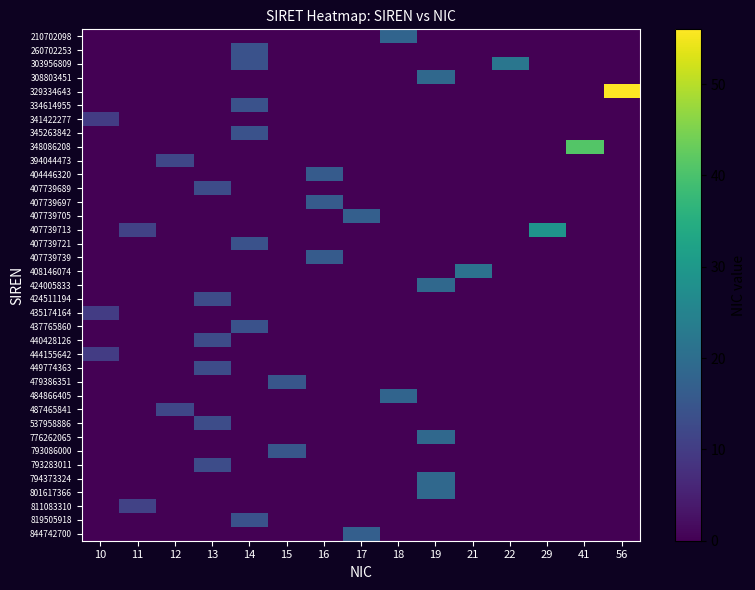

Which has a higher value, 19 or 29?

19